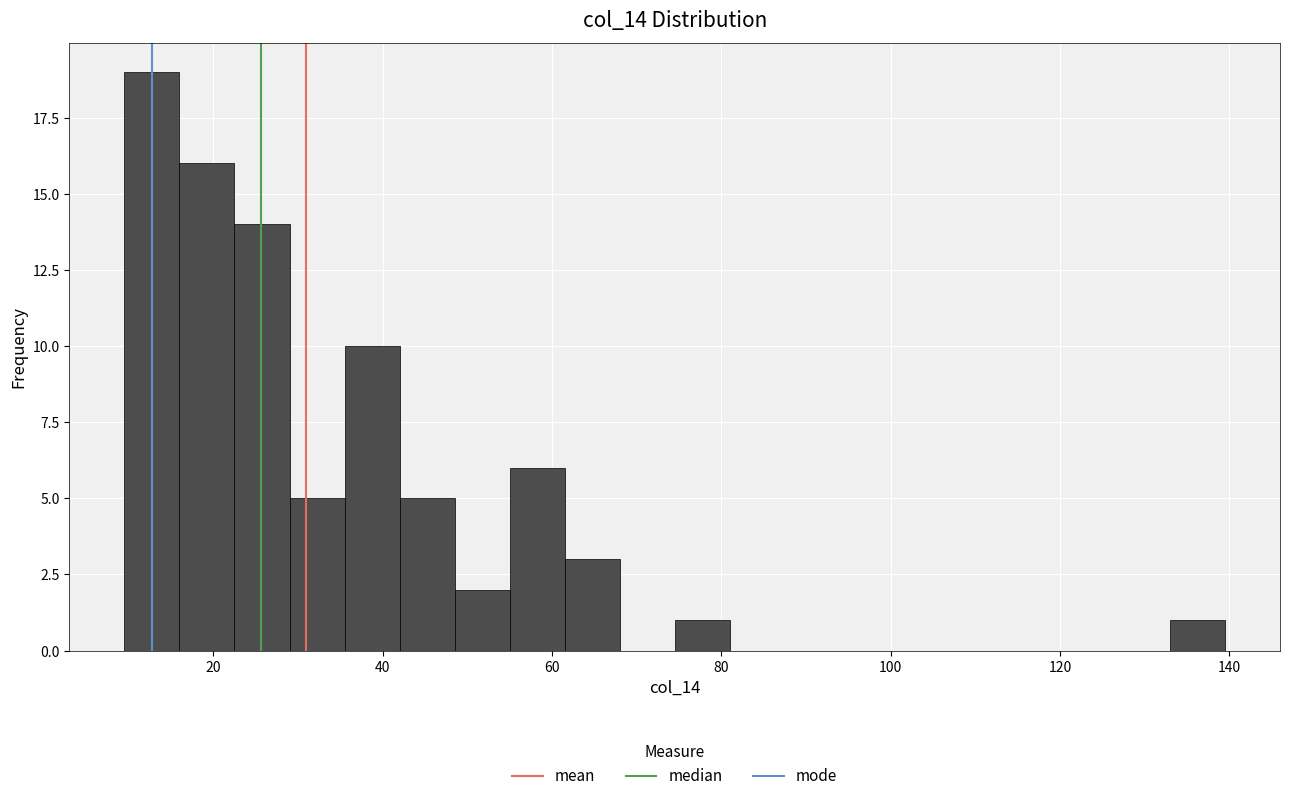

Around what value on the x-axis is the tallest bar? Give the approximate position of its centre, as read against the axis.

12